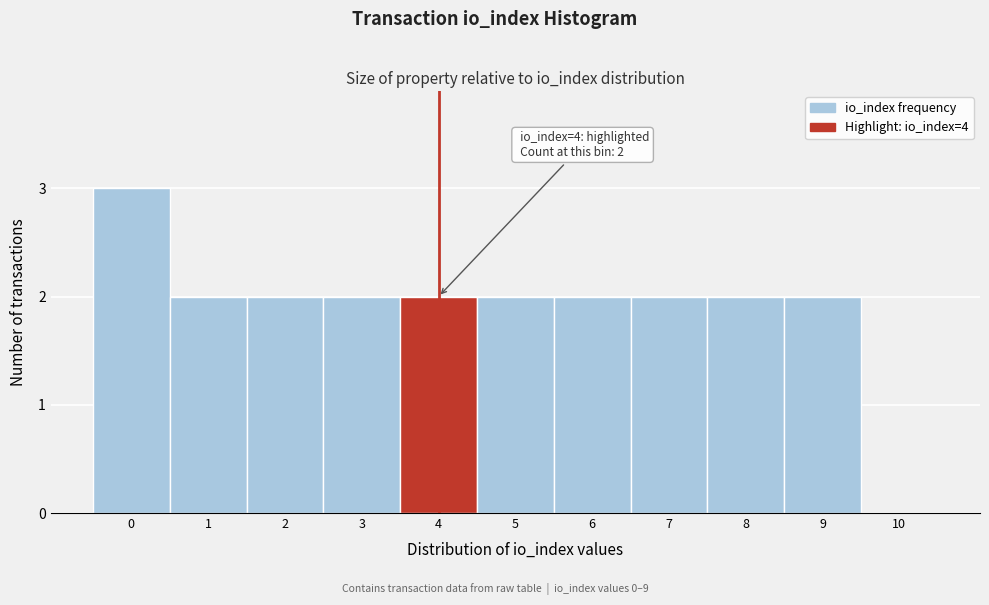

Reading left to right, what are all the values shown in this chart?

0=3	1=2	2=2	3=2	4=2	5=2	6=2	7=2	8=2	9=2	10=0